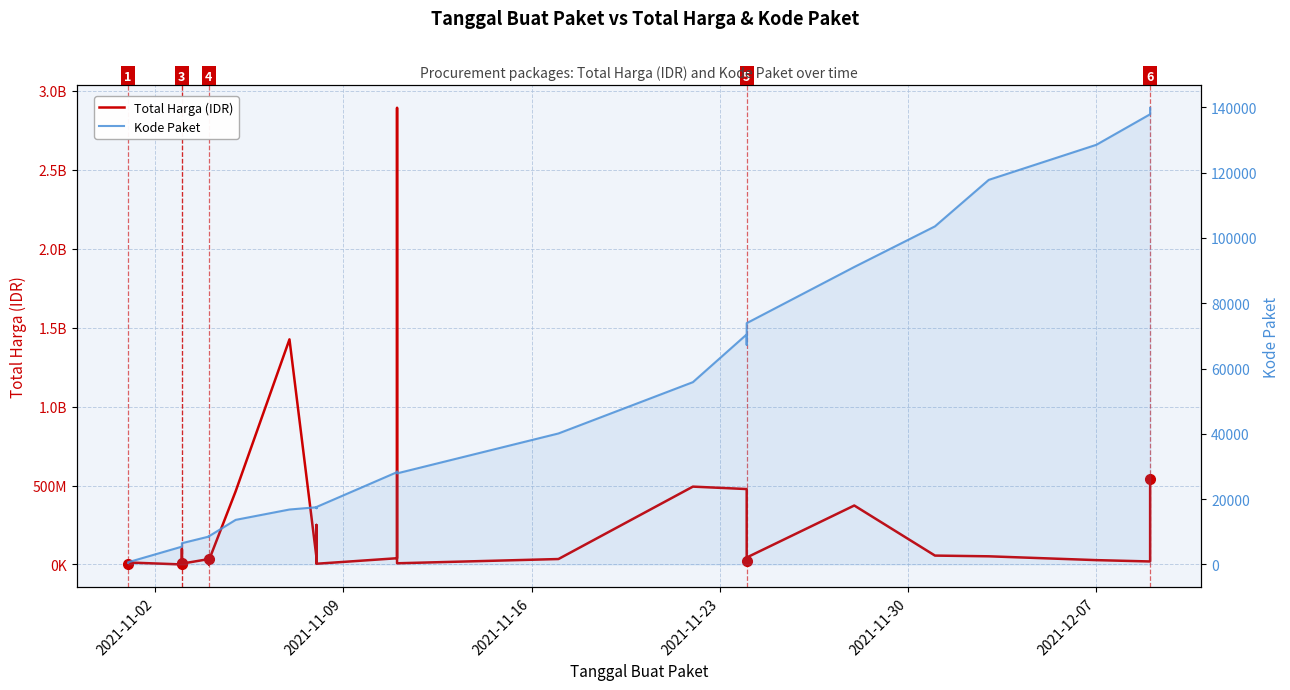

Which category has the lowest value across all series?

2021-11-02